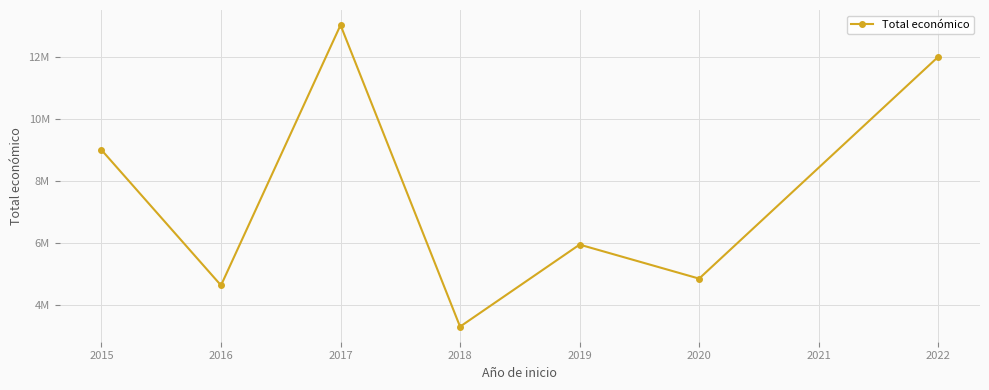

List the labels in order of value, largest first.

2017, 2022, 2015, 2019, 2020, 2016, 2018